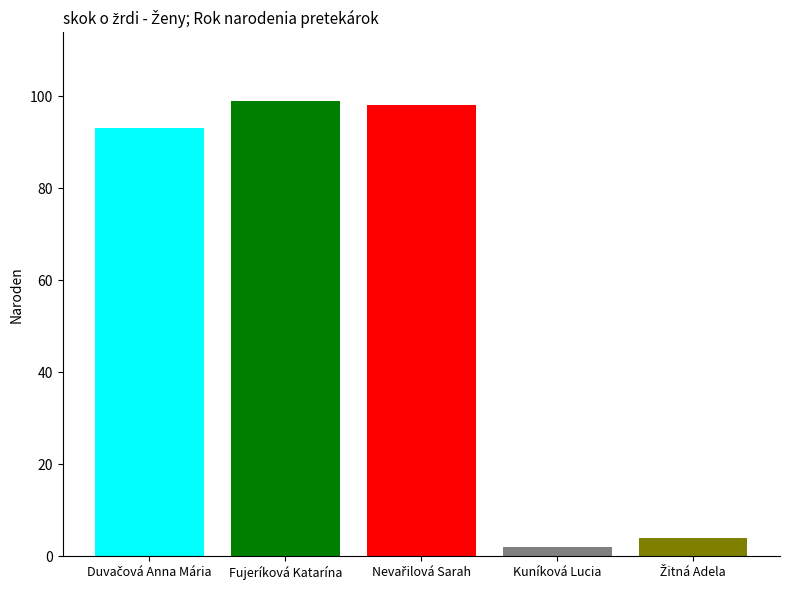

What is the maximum value shown in the chart?

99